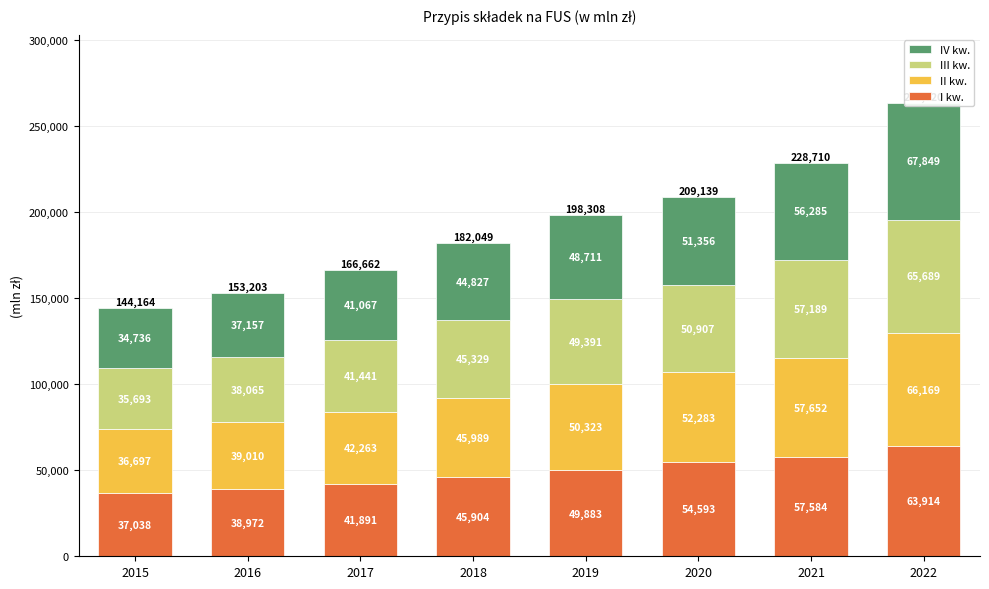

What is the difference between the maximum and minimum values in the III kw. series?

29996.0